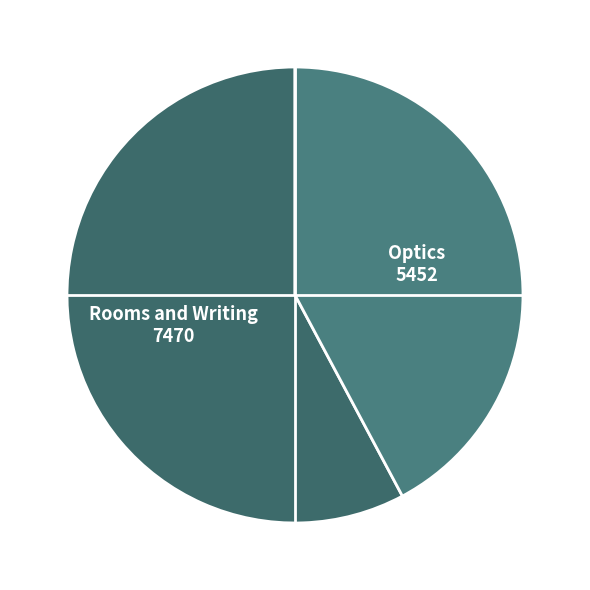

To the nearest percent, what is the average slice percentage?

50%